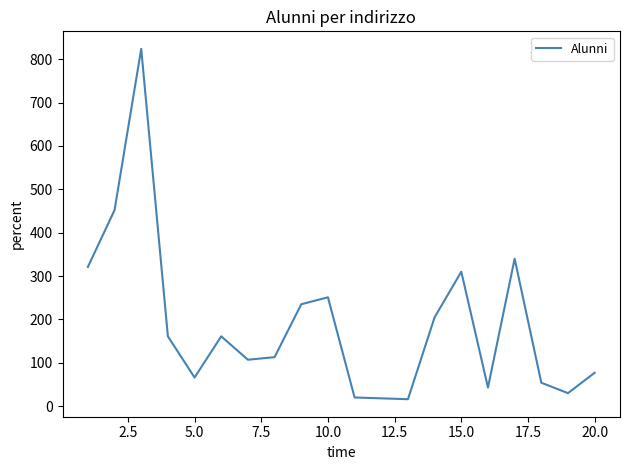

Is this an area chart (filled region under the line)?

No